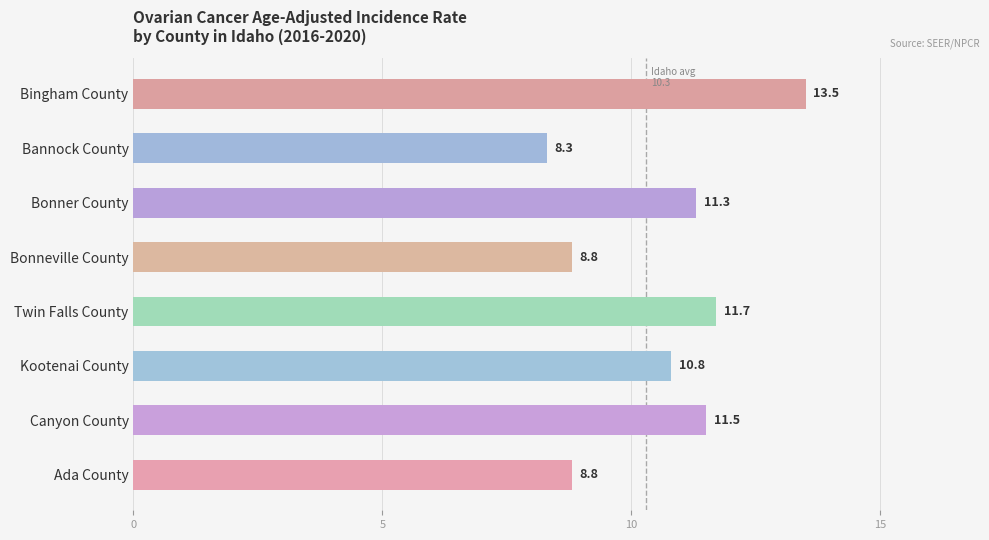

How many categories are shown in the chart?

8